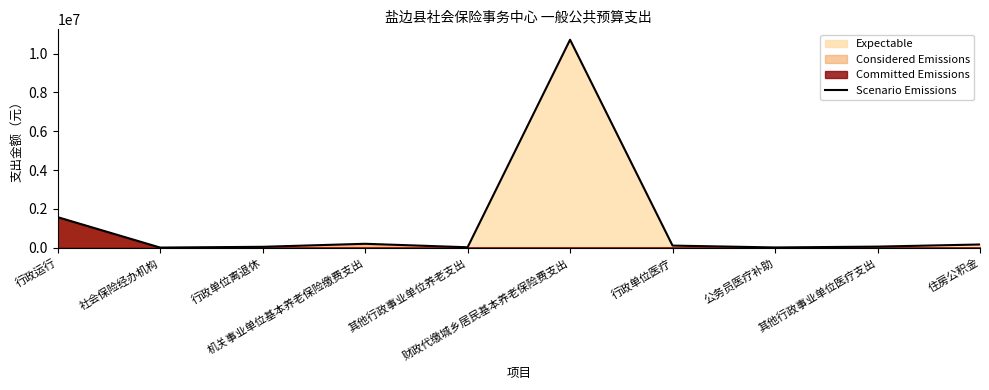

Between 机关事业单位基本养老保险缴费支出 and 财政代缴城乡居民基本养老保险费支出, which is larger?

财政代缴城乡居民基本养老保险费支出